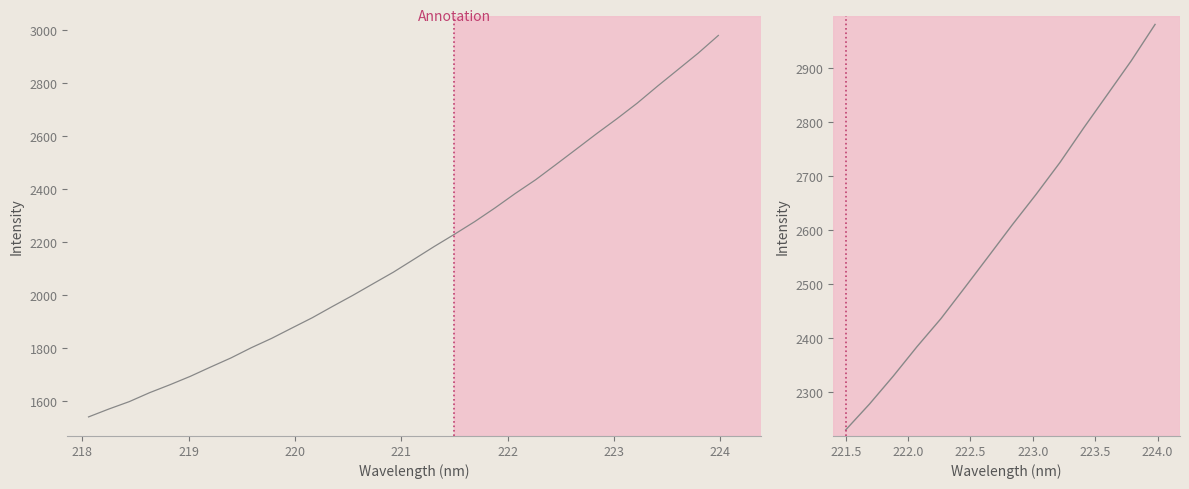

The chart shows a value of 3557.1 at 223. True or false?

False